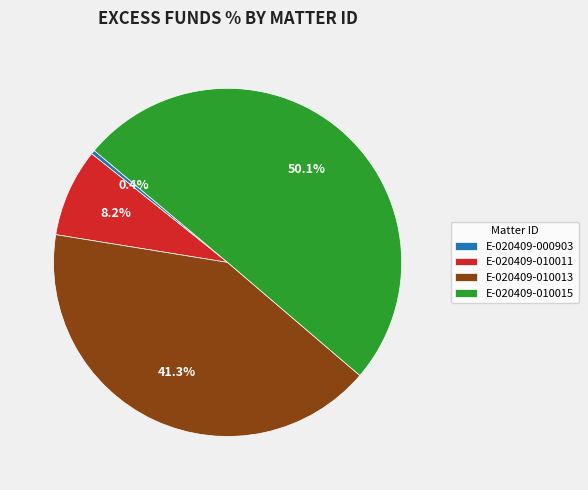

Rank the categories by value from highest to lowest.

E-020409-010015, E-020409-010013, E-020409-010011, E-020409-000903